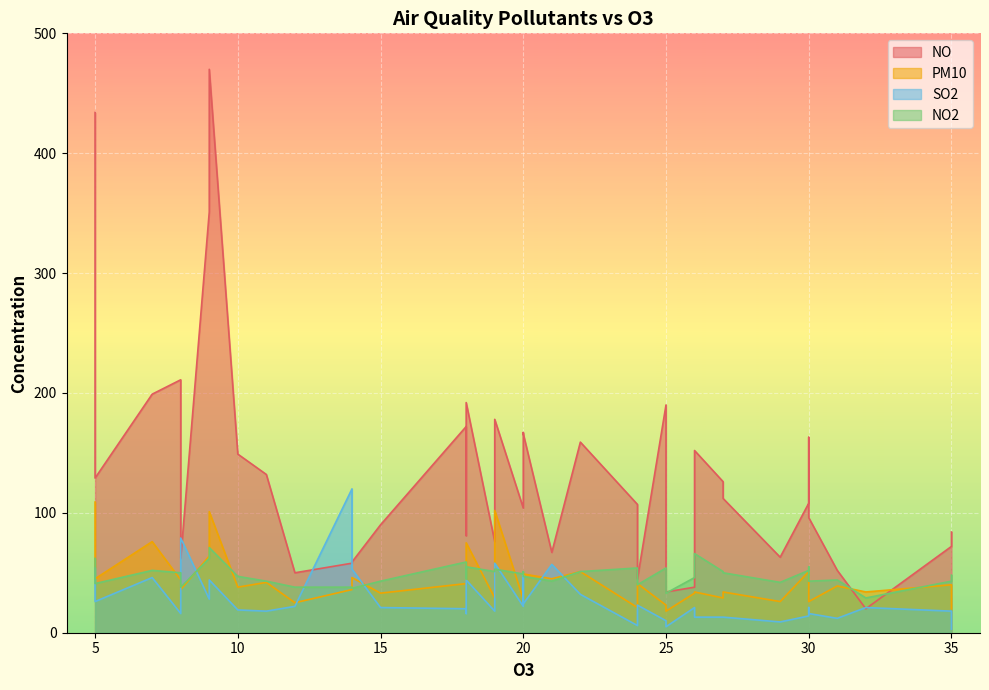

Reading left to right, transcribe all the data shown in this chart.

NO: 27=112	27=126	15=90	9=470	20=167	8=211	5=434	12=50	18=192	7=199	19=76	26=38	25=190	11=132	25=34	30=108	20=104	22=159	18=172	30=163	24=93	35=84	20=166	26=152	35=72	30=96	31=52	24=45	29=63	18=81	24=107	19=178	14=58	21=67	5=129	10=149	9=351	8=62	14=59	32=20
PM10: 27=34	27=29	15=33	9=101	20=30	8=44	5=109	12=25	18=75	7=76	19=29	26=33	25=23	11=42	25=18	30=51	20=28	22=51	18=41	30=29	24=25	35=20	20=49	26=34	35=40	30=26	31=39	24=41	29=26	18=40	24=21	19=102	14=36	21=45	5=45	10=38	9=64	8=36	14=46	32=34
SO2: 27=13	27=13	15=21	9=44	20=48	8=16	5=54	12=22	18=44	7=46	19=18	26=21	25=10	11=18	25=5	30=14	20=22	22=32	18=20	30=21	24=8	35=3	20=24	26=13	35=18	30=16	31=12	24=23	29=9	18=16	24=6	19=58	14=120	21=57	5=26	10=19	9=28	8=79	14=53	32=21
NO2: 27=50	27=51	15=43	9=71	20=51	8=50	5=62	12=38	18=55	7=52	19=51	26=46	25=54	11=43	25=33	30=52	20=49	22=51	18=59	30=55	24=48	35=48	20=47	26=66	35=43	30=43	31=44	24=40	29=42	18=45	24=54	19=53	14=38	21=43	5=41	10=47	9=62	8=38	14=37	32=29